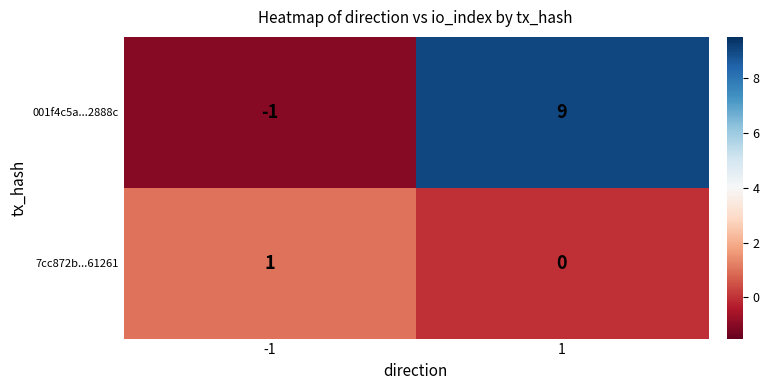

Between -1 and 1, which series saw the biggest shift?

001f4c5a...2888c